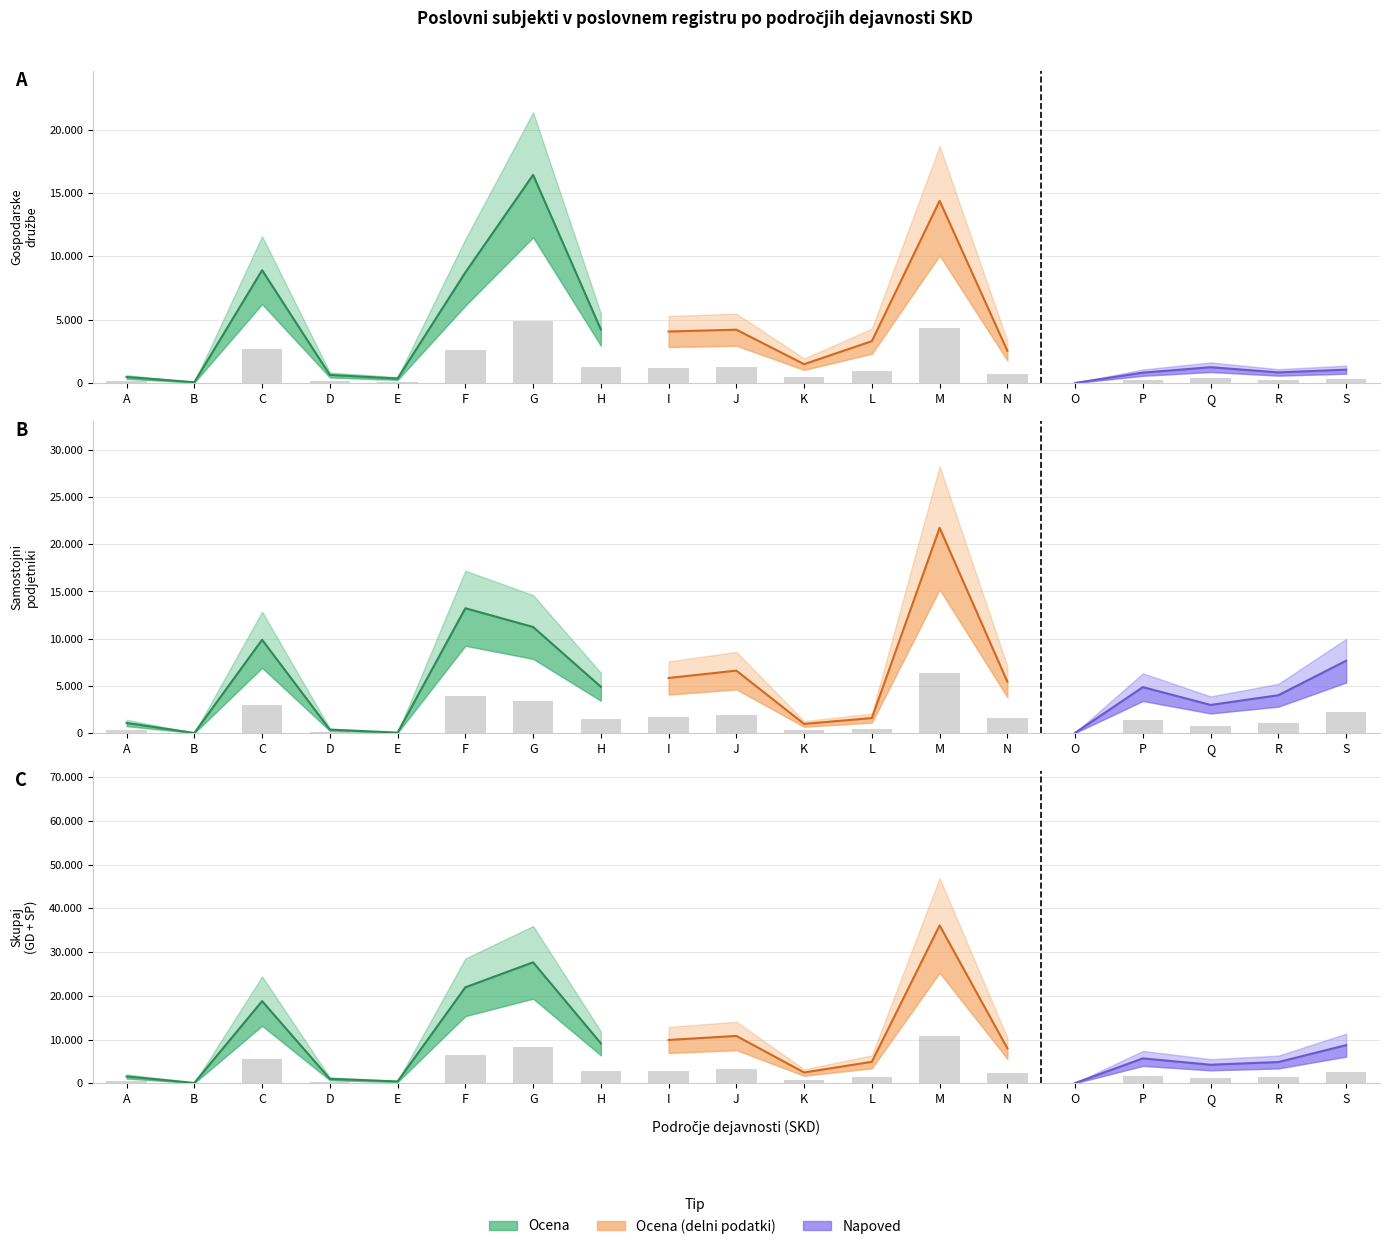

At which label is Samostojni podjetniki Q2 closest to 10877?

G